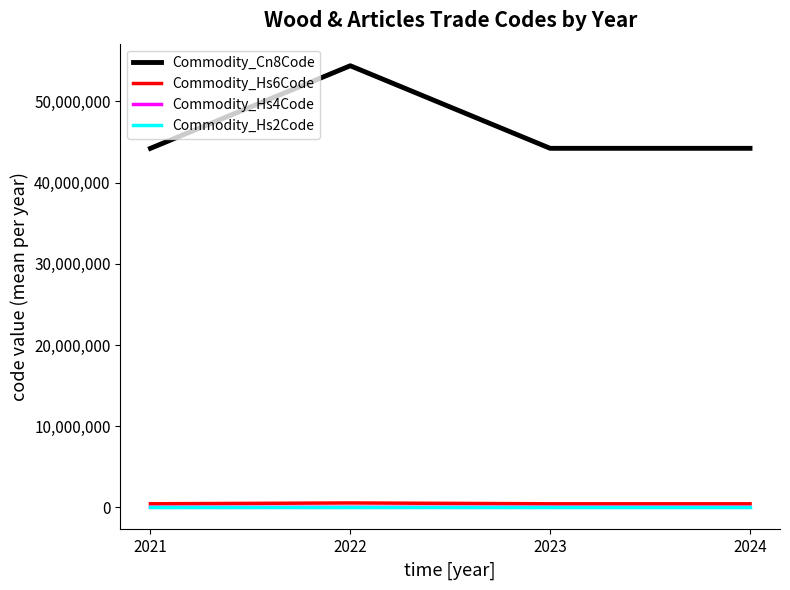

Which series has the largest total across all categories?

Commodity_Cn8Code